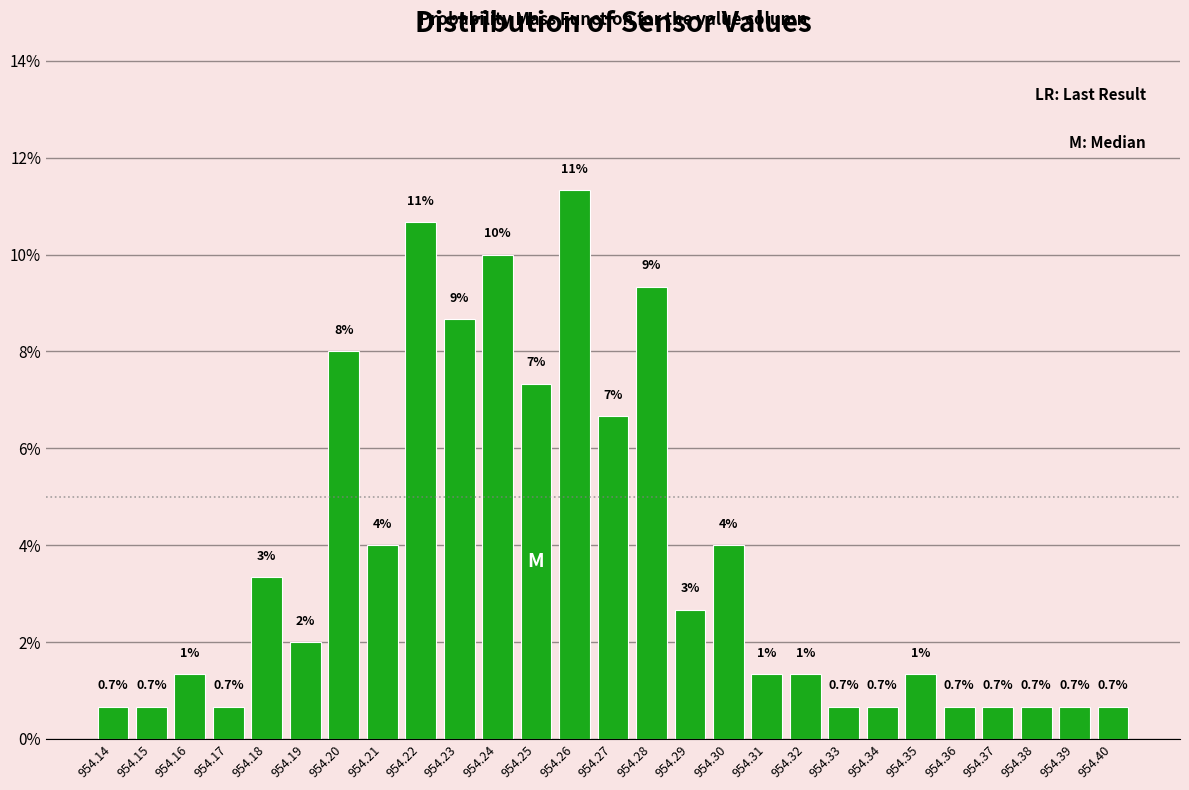

Which range on the x-axis has the tallest bar?

954.255 to 954.265